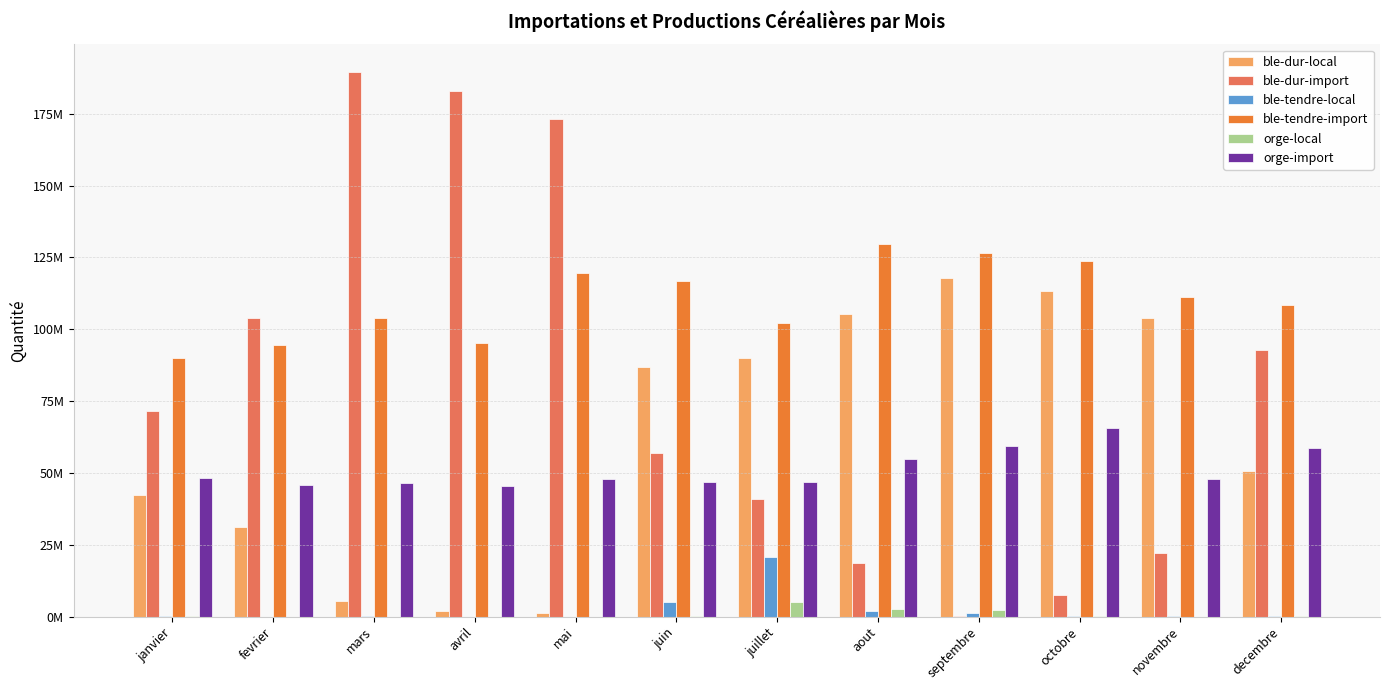

What are all the series names shown in the legend?

ble-dur-local, ble-dur-import, ble-tendre-local, ble-tendre-import, orge-local, orge-import